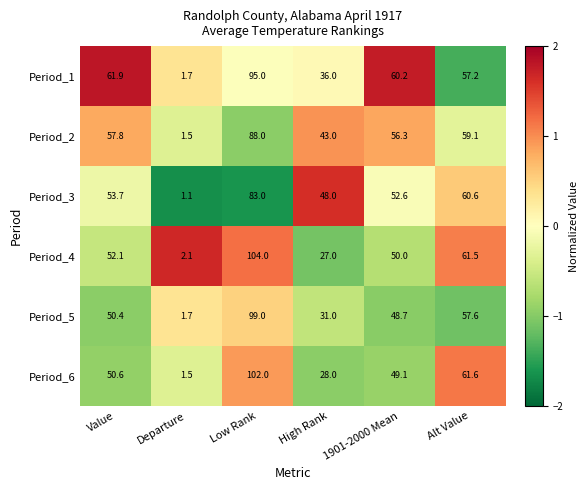

Which category has the highest value in the Period_6 series?

Low Rank